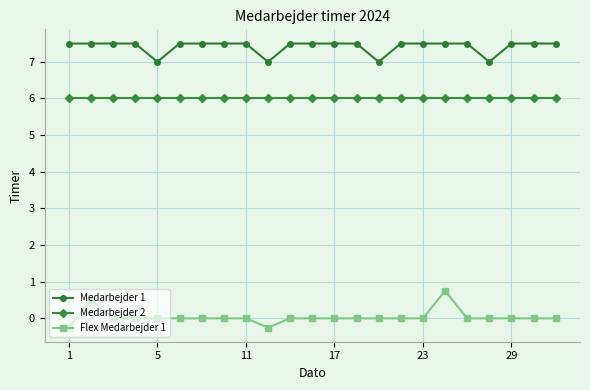

Which series has the largest range (max minus min)?

Flex Medarbejder 1